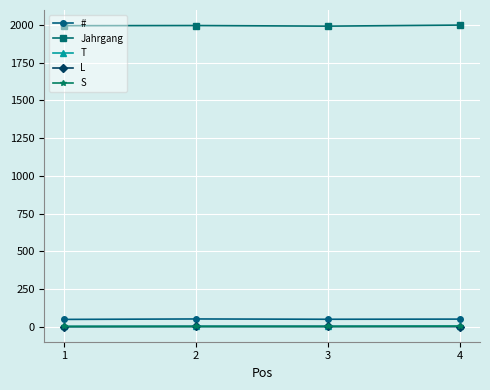

True or false: L has more than 1 interior local peaks.

False